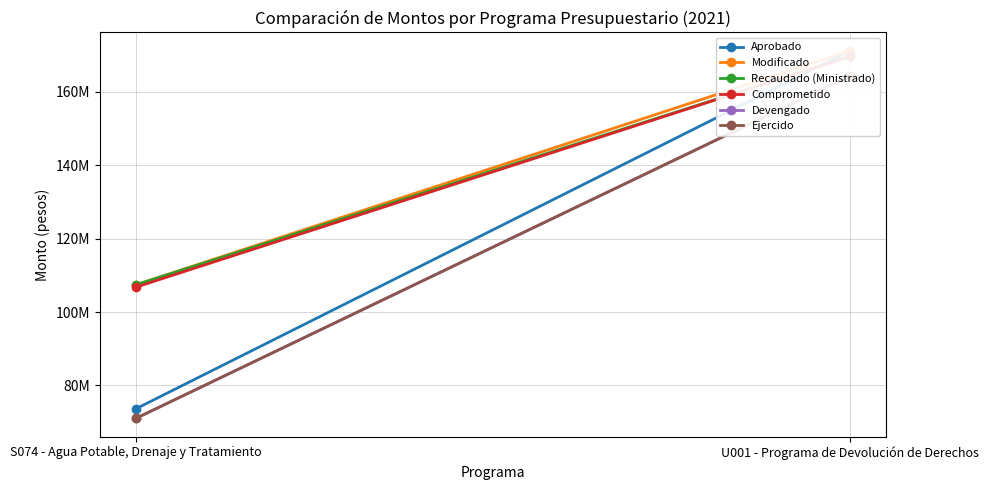

At which category does the chart reach its peak across all series?

U001 - Programa de Devolución de Derechos